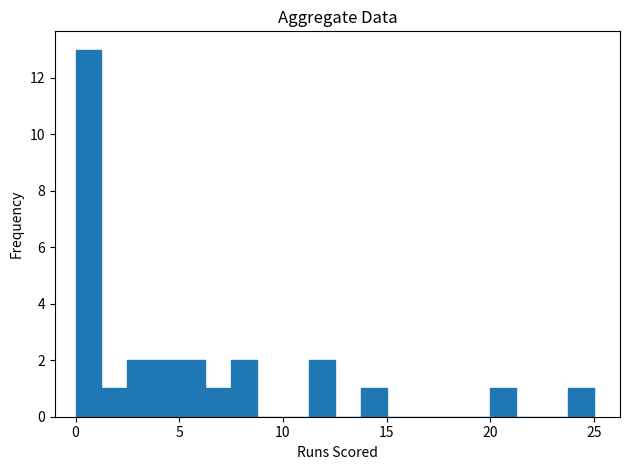

Read against the x-axis, roughly where is the centre of the tallest bar?

0.5